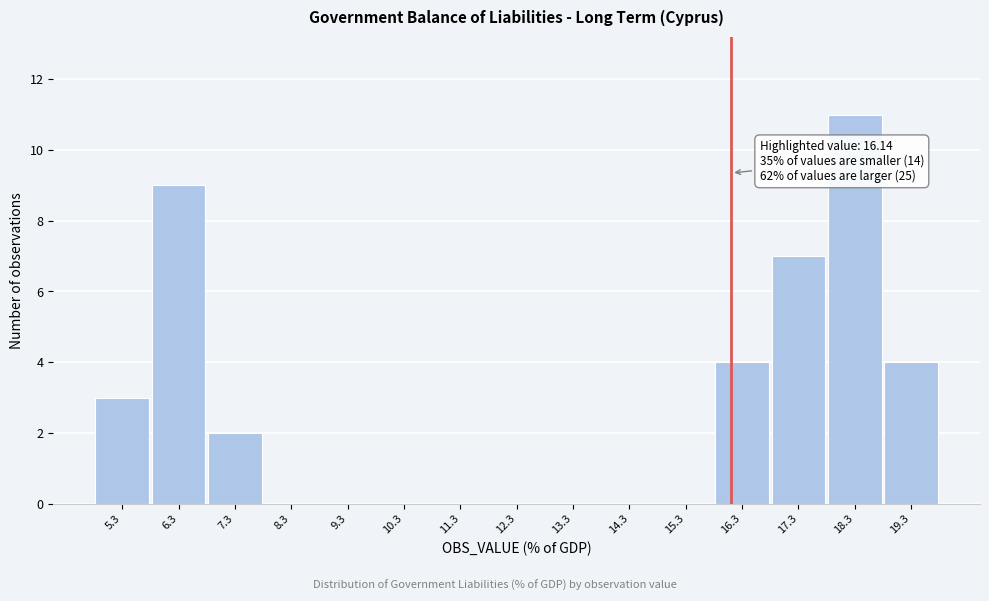

Over which range of the x-axis is the bar tallest?

17.8 to 18.8